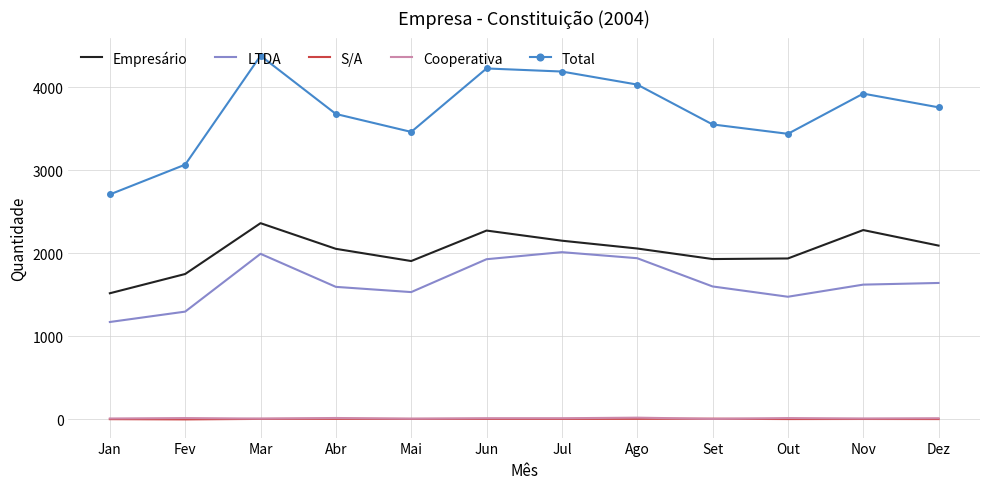

Is the value of S/A at Jul greater than the value of LTDA at Dez?

No